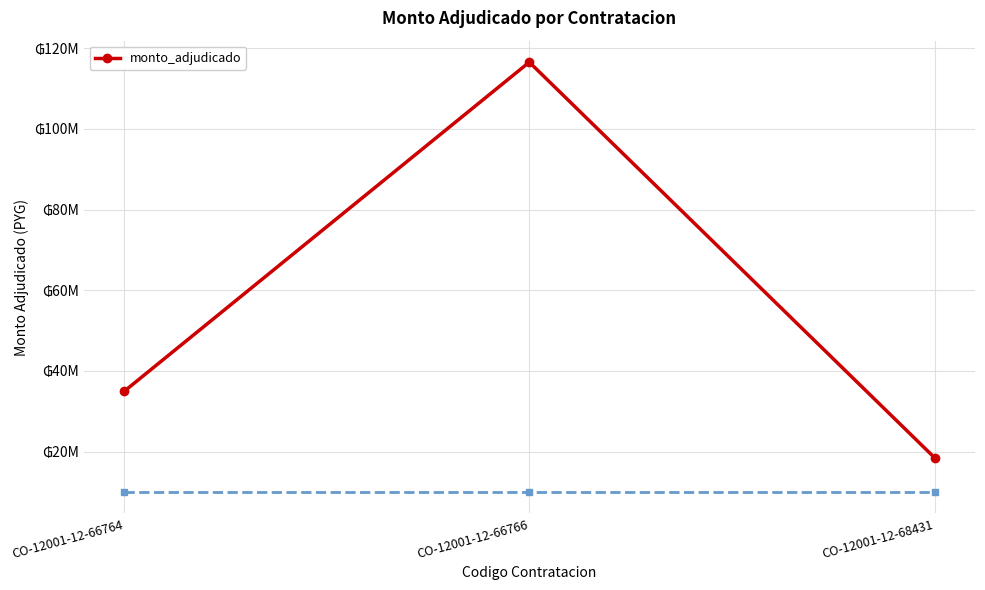

Which category has the lowest value across all series?

CO-12001-12-68431